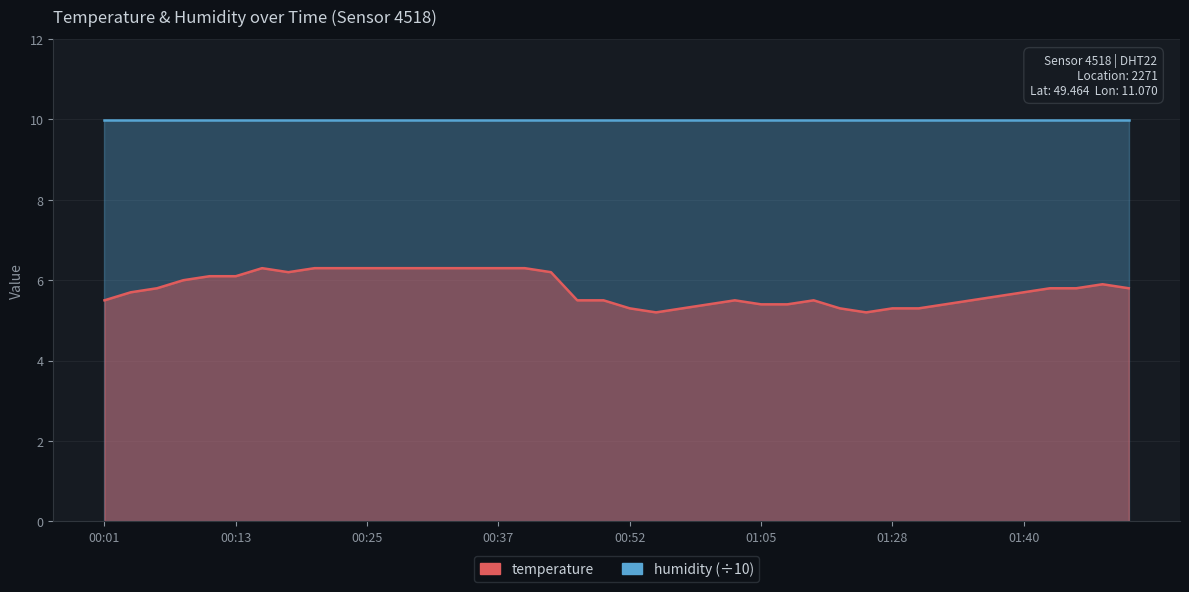

Reading right to left, what are all the values shown in this chart?

01:49=5.8	01:47=5.9	01:45=5.8	01:42=5.8	01:40=5.7	01:37=5.6	01:35=5.5	01:32=5.4	01:30=5.3	01:28=5.3	01:25=5.2	01:15=5.3	01:10=5.5	01:07=5.4	01:05=5.4	01:02=5.5	01:00=5.4	00:57=5.3	00:55=5.2	00:52=5.3	00:50=5.5	00:47=5.5	00:42=6.2	00:40=6.3	00:37=6.3	00:35=6.3	00:32=6.3	00:30=6.3	00:27=6.3	00:25=6.3	00:23=6.3	00:20=6.3	00:18=6.2	00:15=6.3	00:13=6.1	00:10=6.1	00:08=6.0	00:06=5.8	00:03=5.7	00:01=5.5